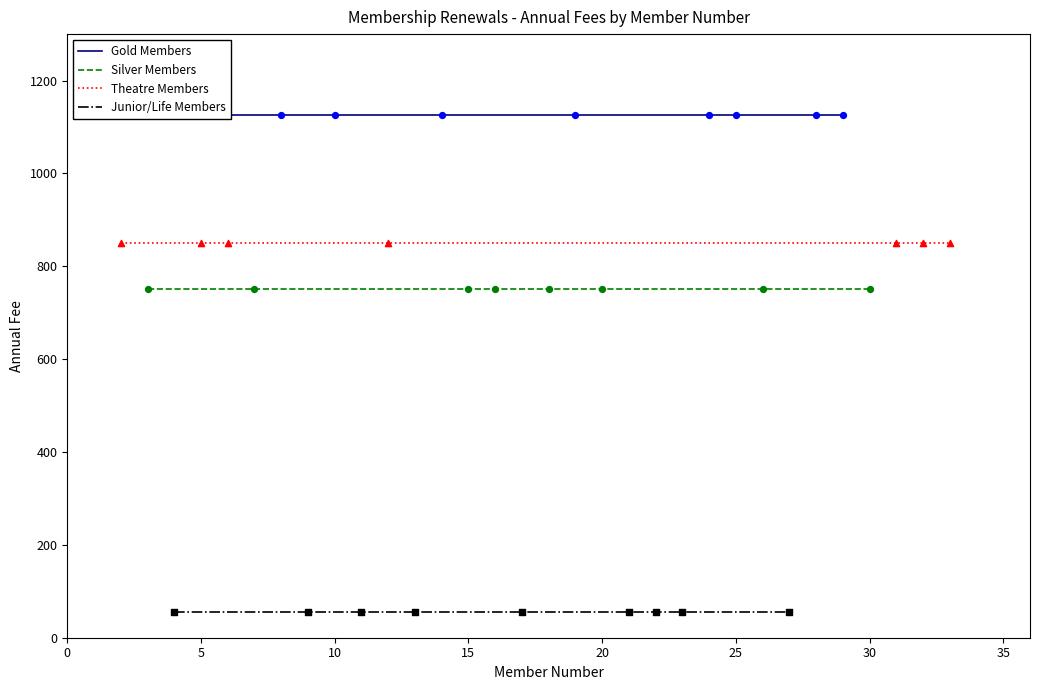

What is the total value across all series at 0?

2780.5